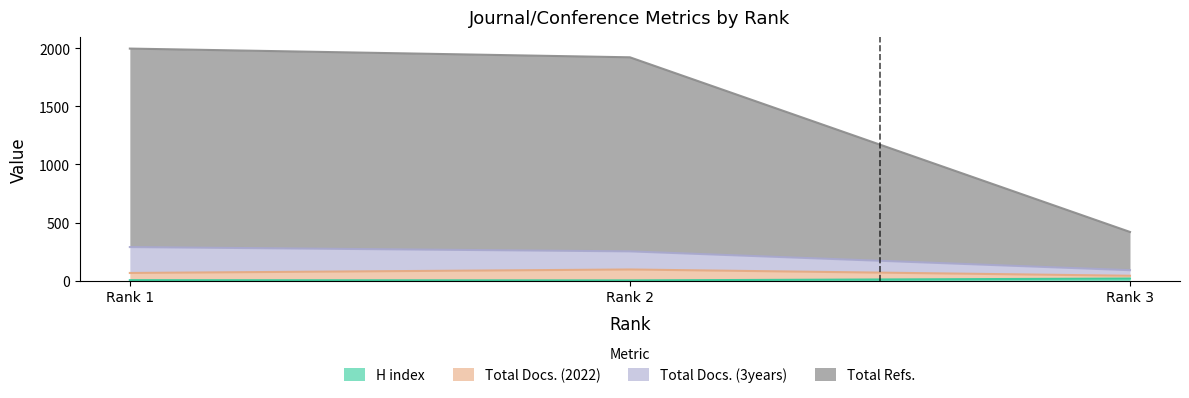

Which series has the widest spread of values?

Total Refs.